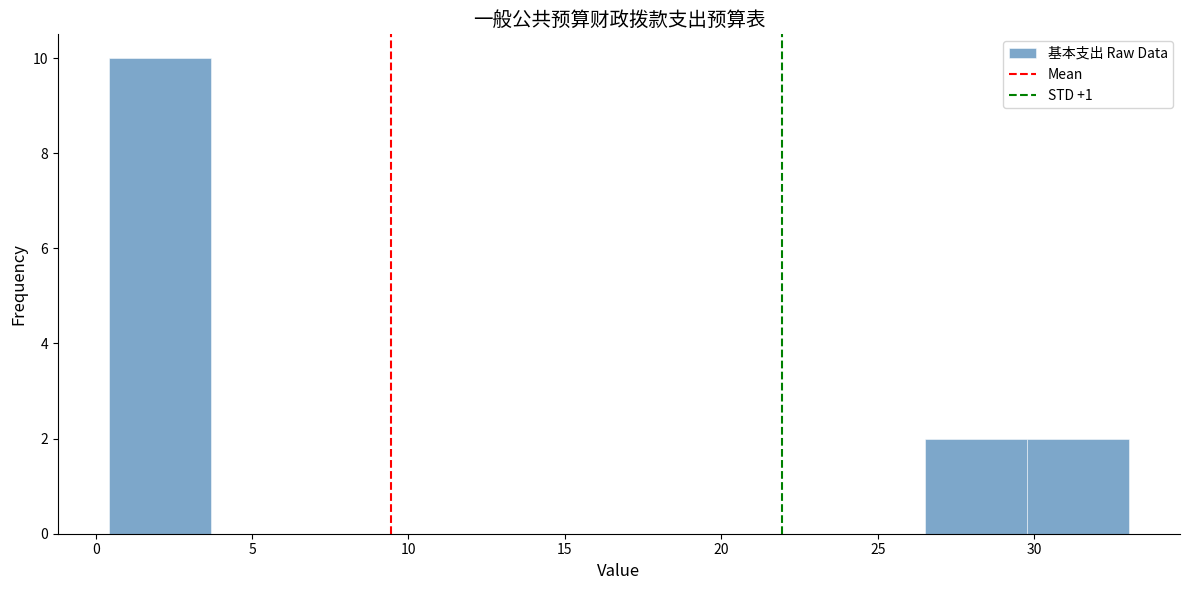

Reading left to right, transcribe this chart: for each bar, give the range it covers on the x-axis and its height. Neither the bar edges nor the heights are printed on the chart, so give them approximately, as read against the axes.

0.5 to 3.5: 10
3.5 to 7.0: 0
7.0 to 10.0: 0
10.0 to 13.5: 0
13.5 to 16.5: 0
16.5 to 20.0: 0
20.0 to 23.0: 0
23.0 to 26.5: 0
26.5 to 30.0: 2
30.0 to 33.0: 2